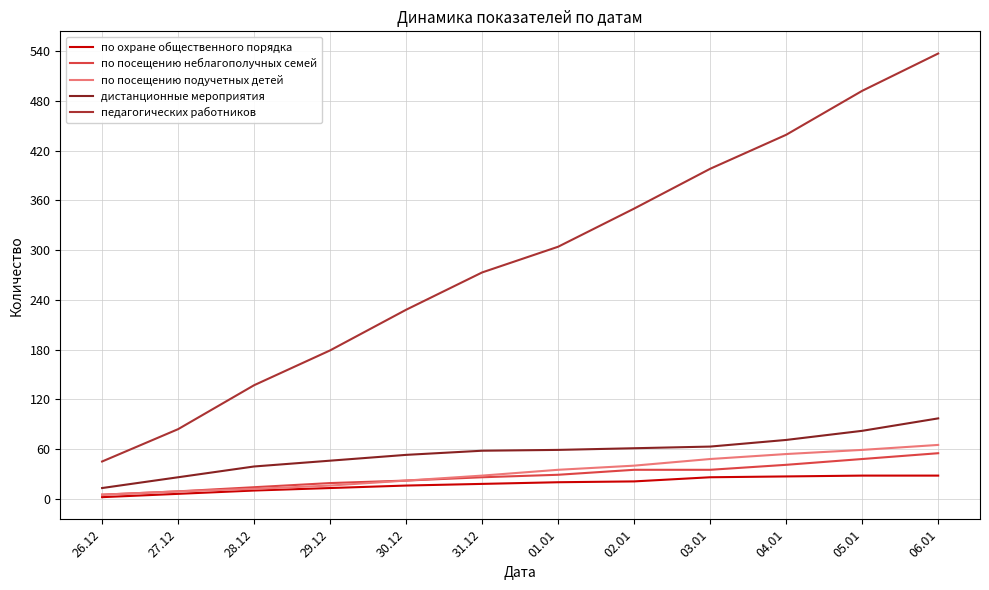

Which series changed the most between 27.12 and 04.01?

педагогических работников